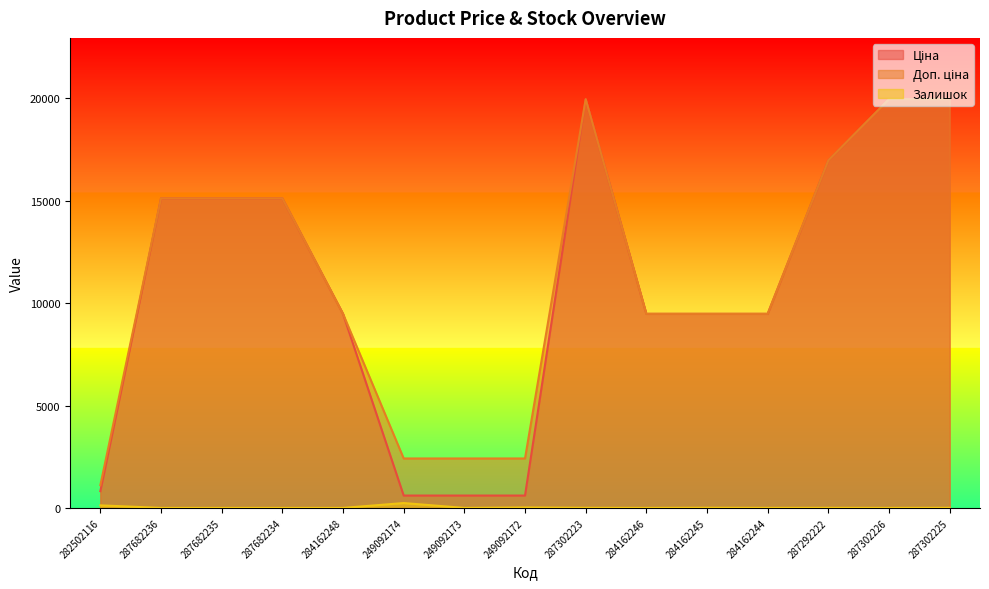

Between 287292222 and 249092174, which is larger?

287292222